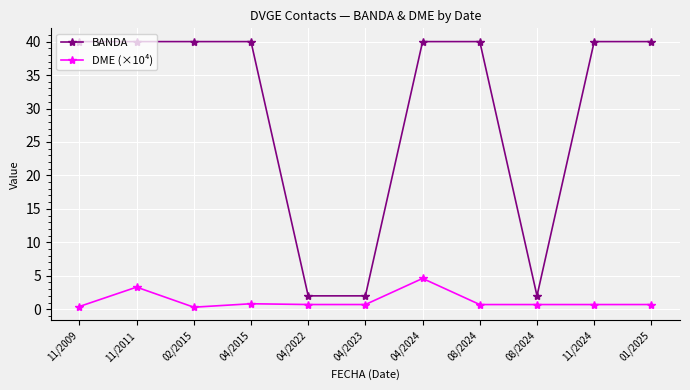

How many categories are shown in the chart?

11